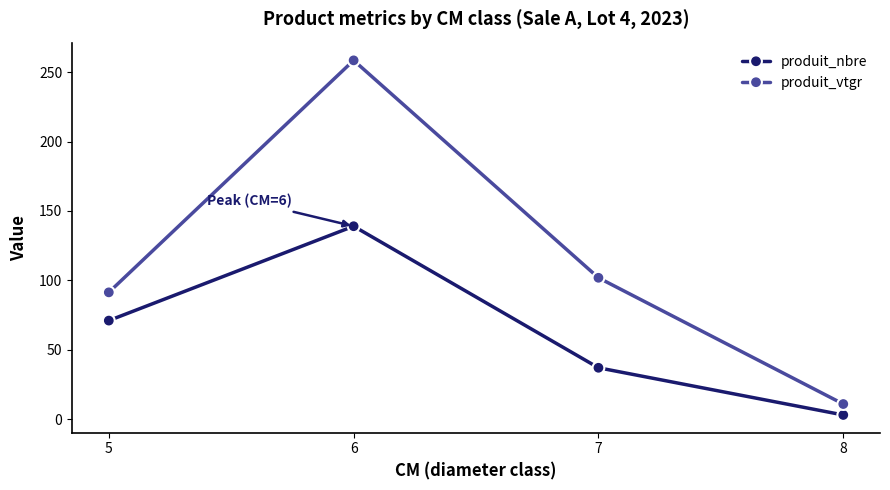

What is the total value across all series at 6?

397.5